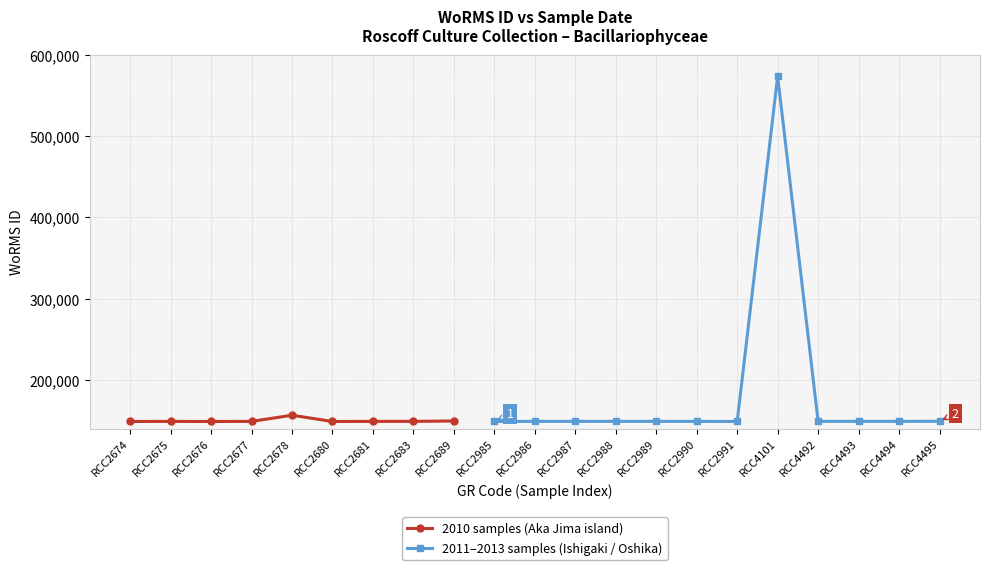

True or false: 2010 samples (Aka Jima island) has more than 0 interior local peaks.

True